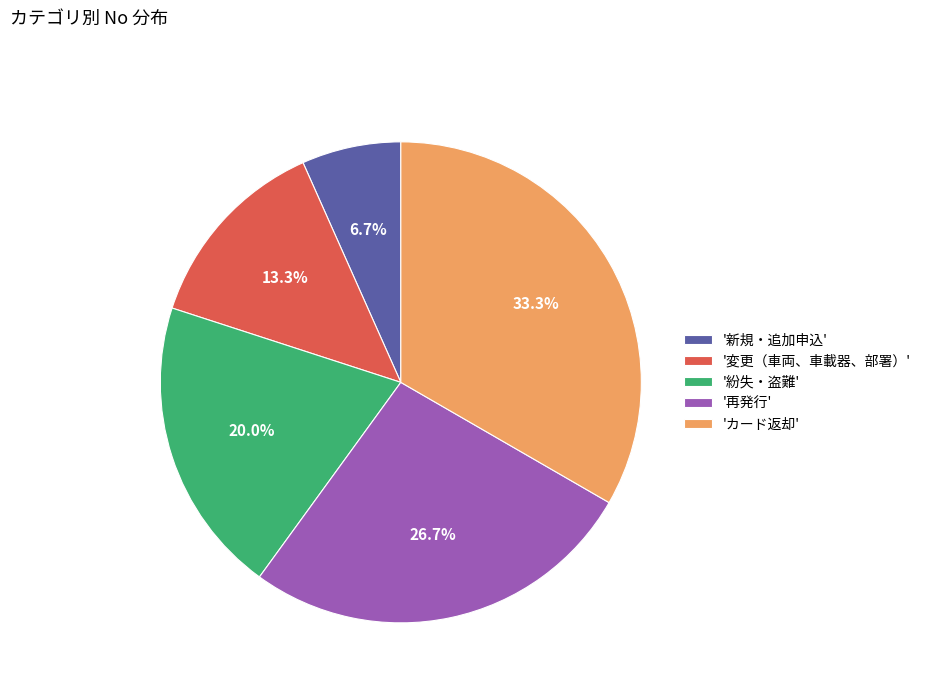

Which category has the smallest portion of the pie?

'新規・追加申込'